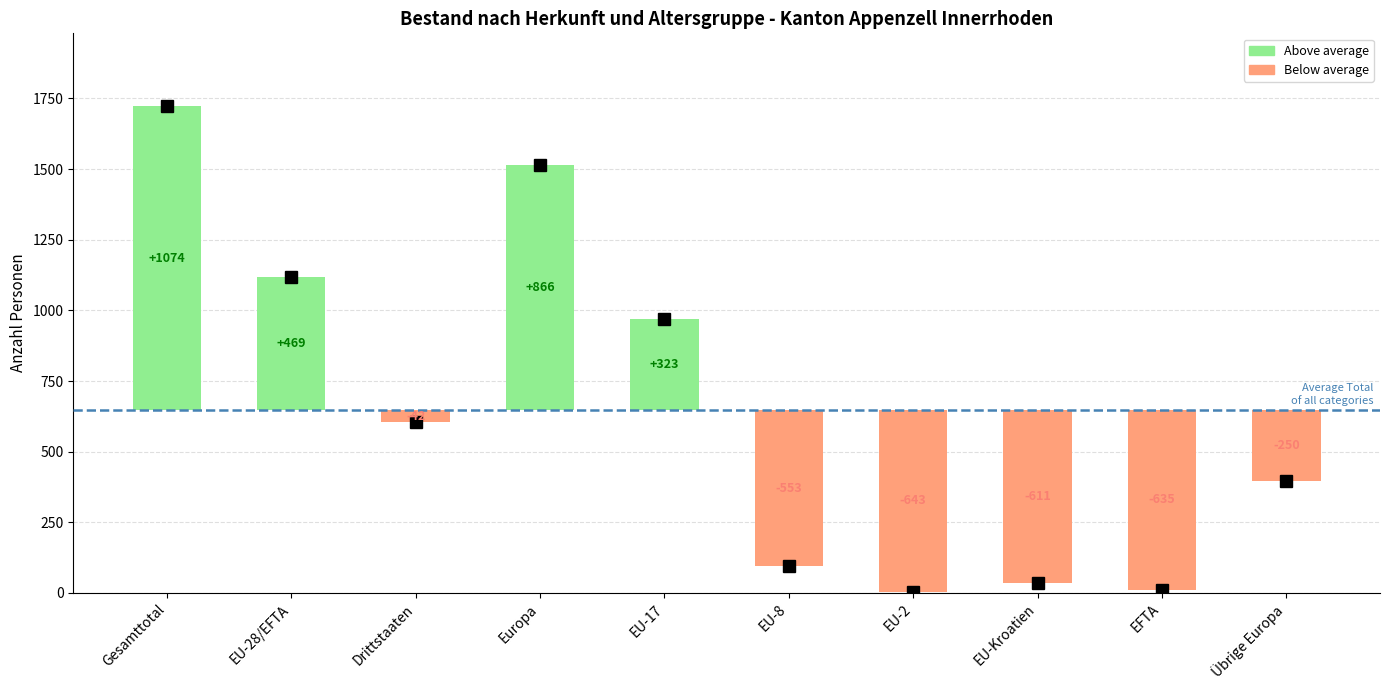

What is the total value across all series at EU-8?

188